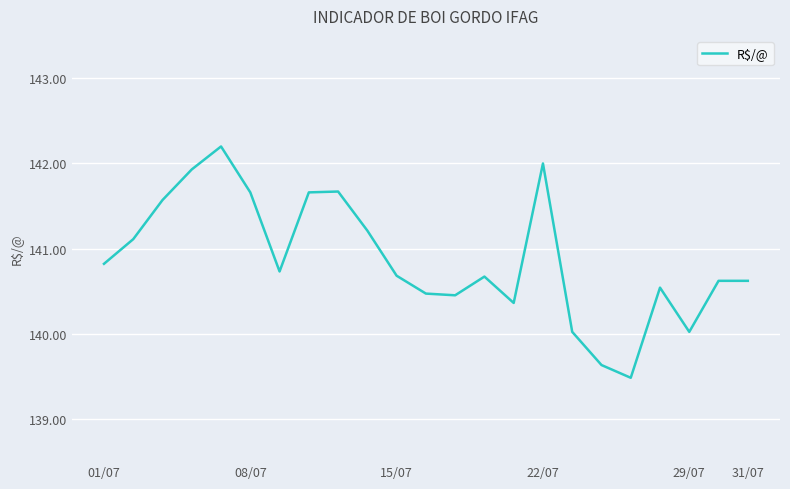

What is the maximum value shown in the chart?

142.2